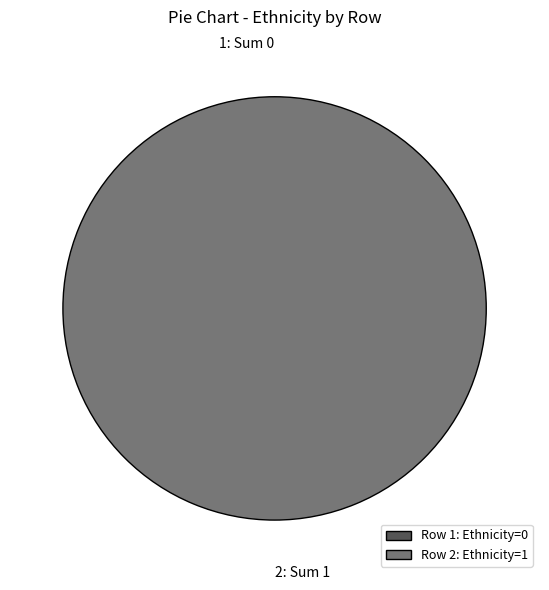

Which has a higher value, 1 or 2?

2